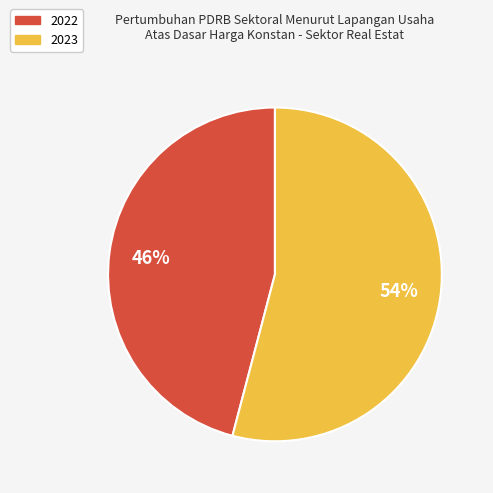

To the nearest percent, what percentage of the pie is 2022?

46%